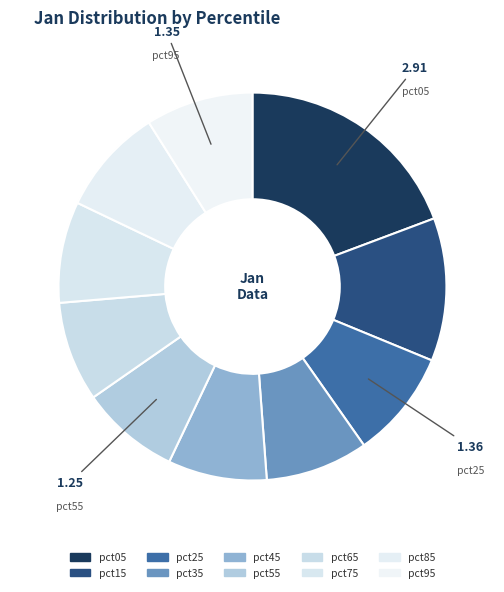

How many slices are in this pie chart?

10